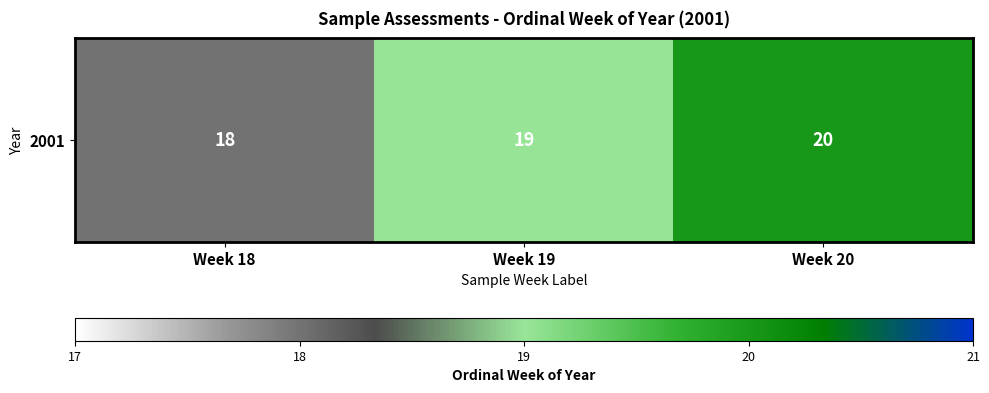

Which label corresponds to the smallest value in the chart?

Week 18